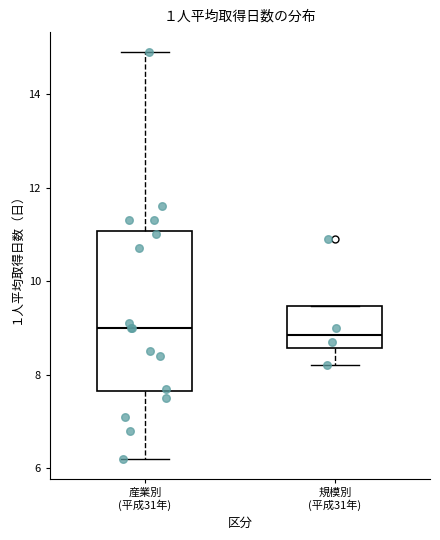

Where does the lower whisker of the box for 産業別 (平成31年) end on the y-axis? The values are not printed on the chart, so give them approximately, as read against the axis.

6.2